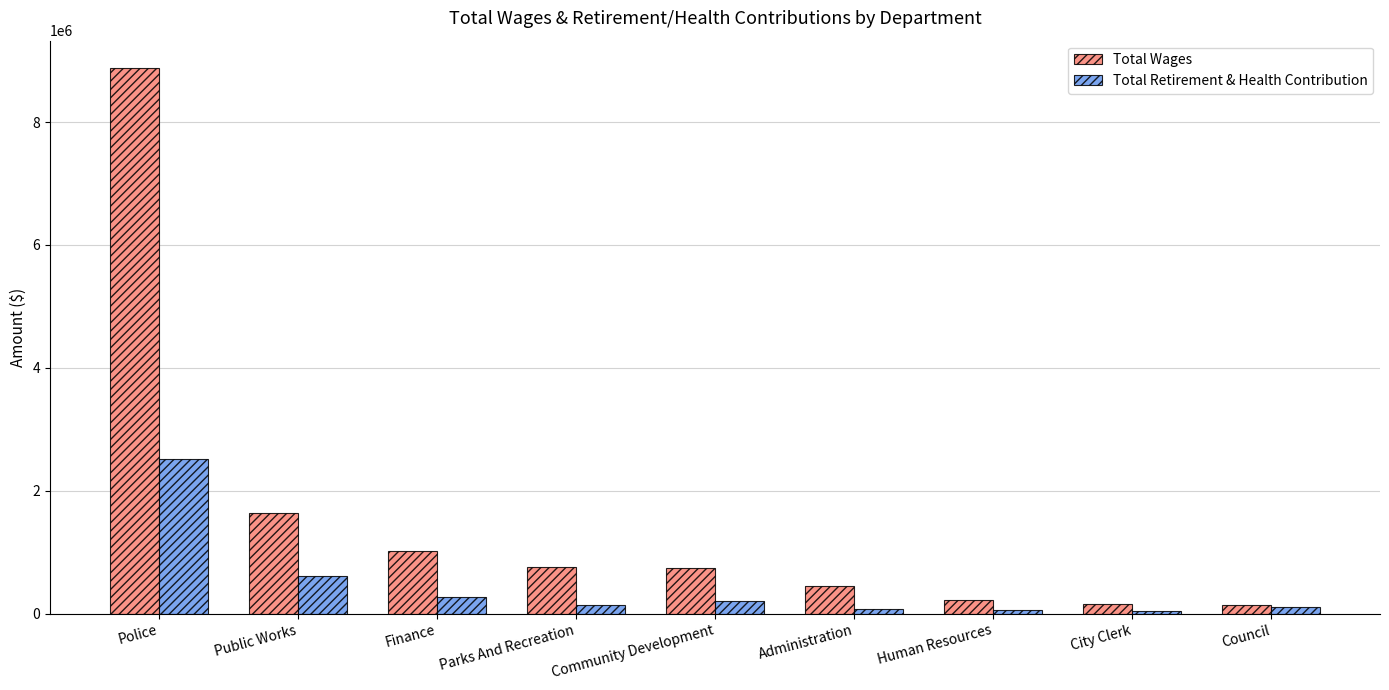

Where is Total Retirement & Health Contribution nearest to the value 1279633?

Public Works